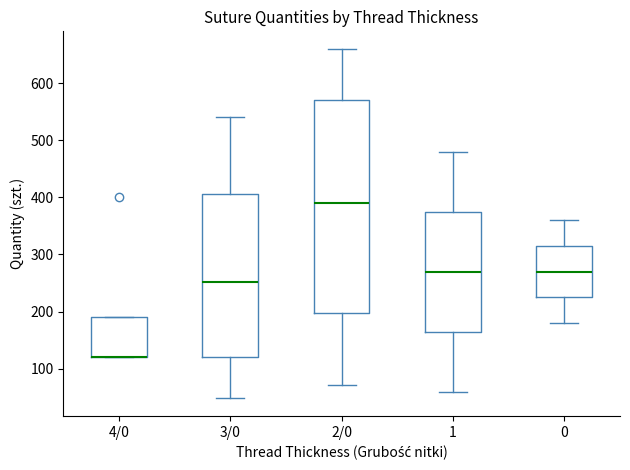

Reading left to right, read every box against the y-axis: the position of its median line, the range the box covers, and the ends of its whiskers. The values are not printed on the chart, so give them approximately, as read against the axis.

4/0: median 120 (drawn on the box's lower edge), box 120 to 190, whiskers 120 to 190
3/0: median 250, box 120 to 410, whiskers 50 to 540
2/0: median 390, box 200 to 570, whiskers 70 to 660
1: median 270, box 170 to 380, whiskers 60 to 480
0: median 270, box 230 to 320, whiskers 180 to 360